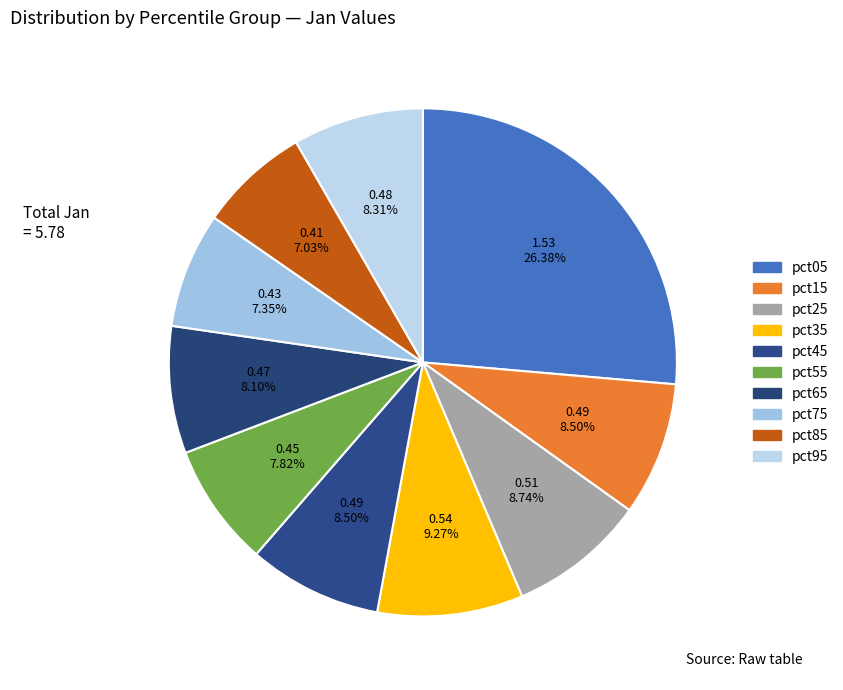

To the nearest percent, what is the average slice percentage?

10%